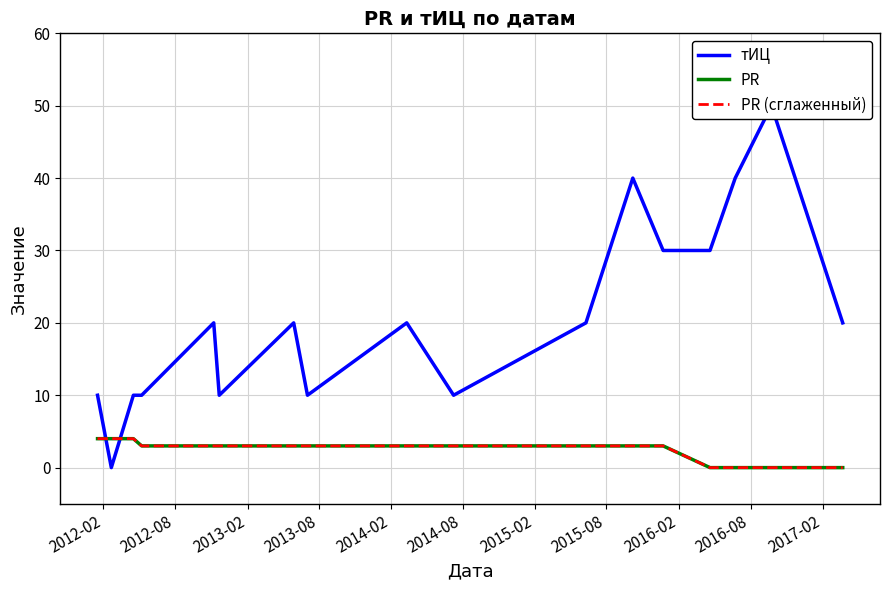

At 2017-02, list the series in order from smallest to largest.

PR, PR (сглаженный), тИЦ